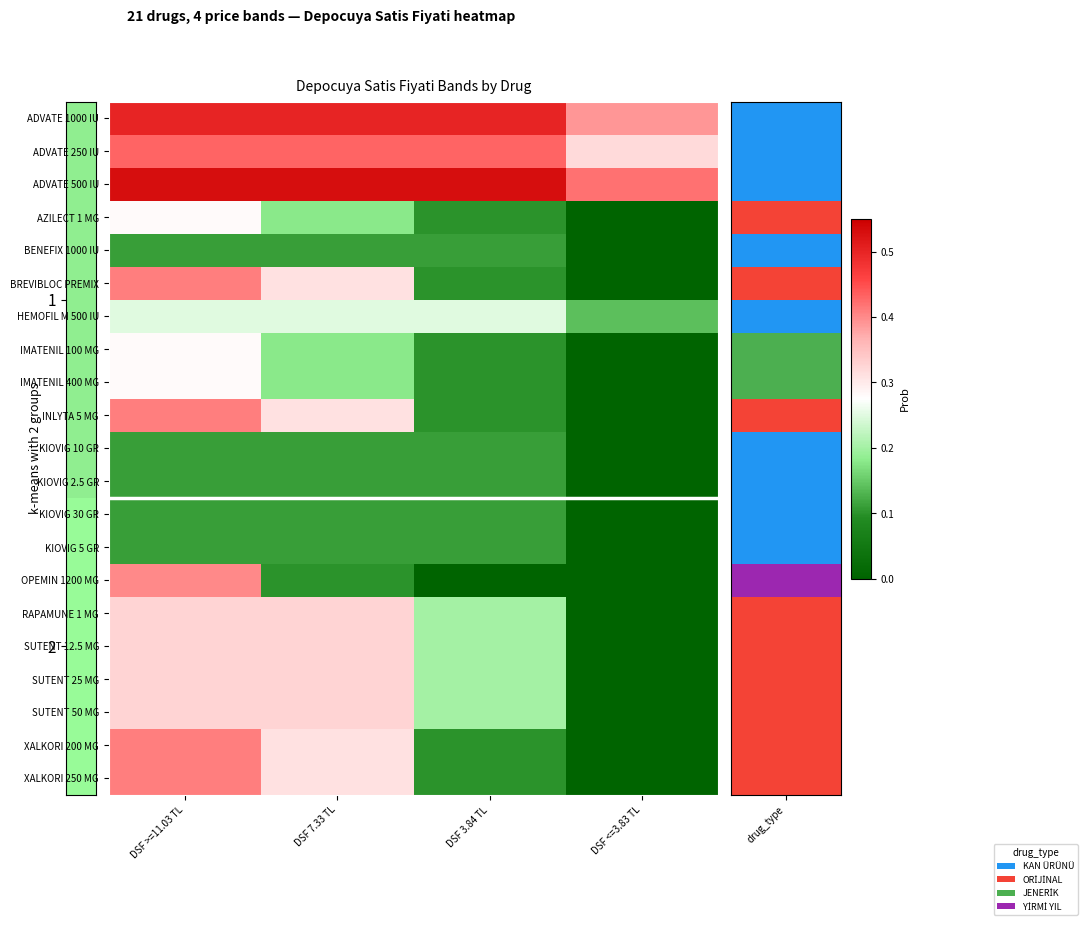

Count the number of data series in this chart.

21